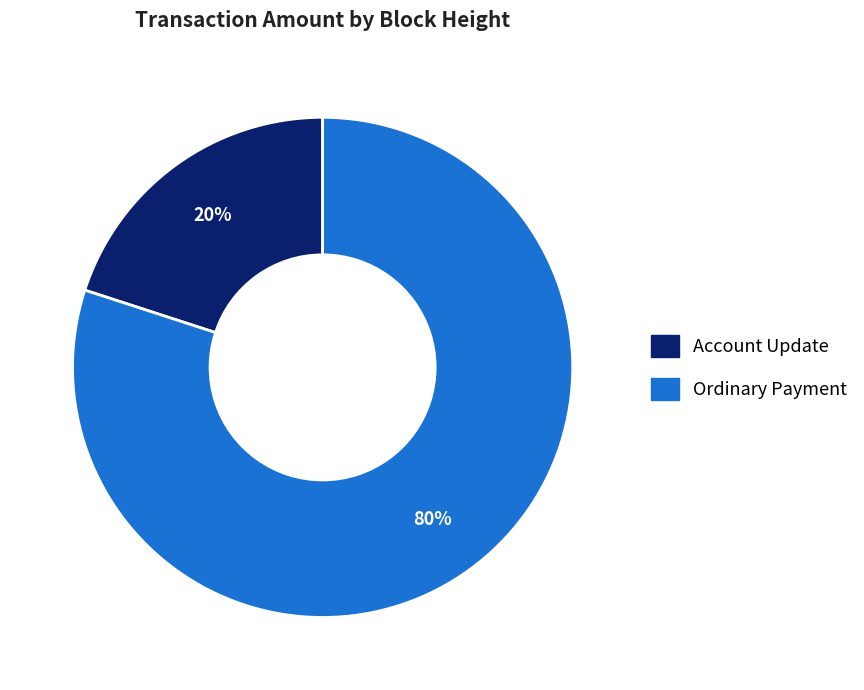

To the nearest percent, what is the difference between the largest and smallest slice percentages?

60%